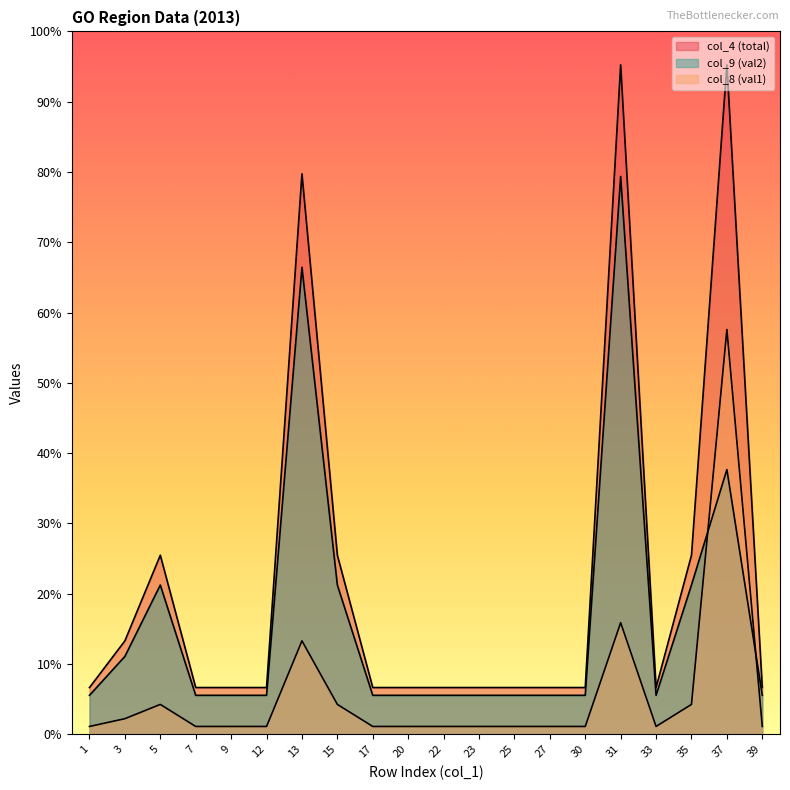

The value of col_8 (val1) at 7 is 23.1. True or false?

False